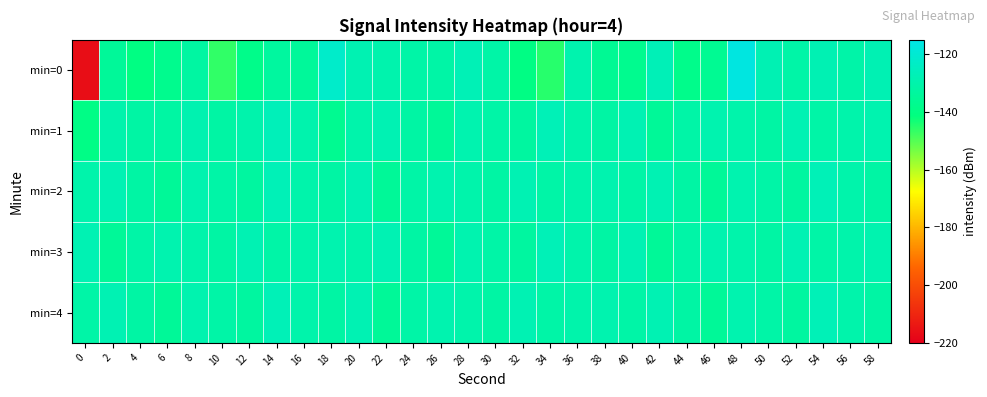

Which series has the largest total across all categories?

min=3